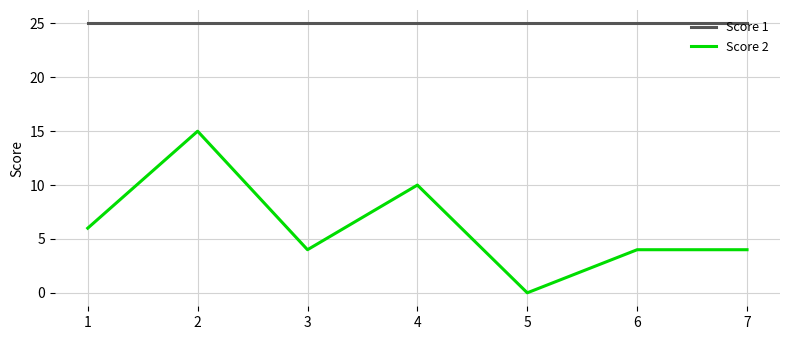

Reading left to right, list all the values displayed in this chart.

Score 1: 1=25	2=25	3=25	4=25	5=25	6=25	7=25
Score 2: 1=6	2=15	3=4	4=10	5=0	6=4	7=4